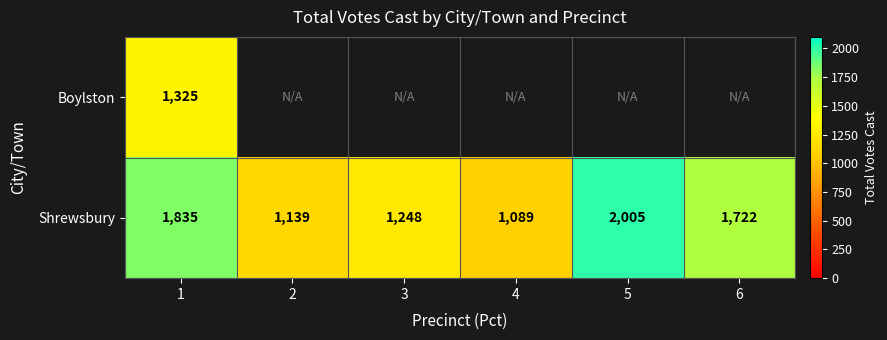

What is the sum of the Shrewsbury values at 5 and 4?

3094